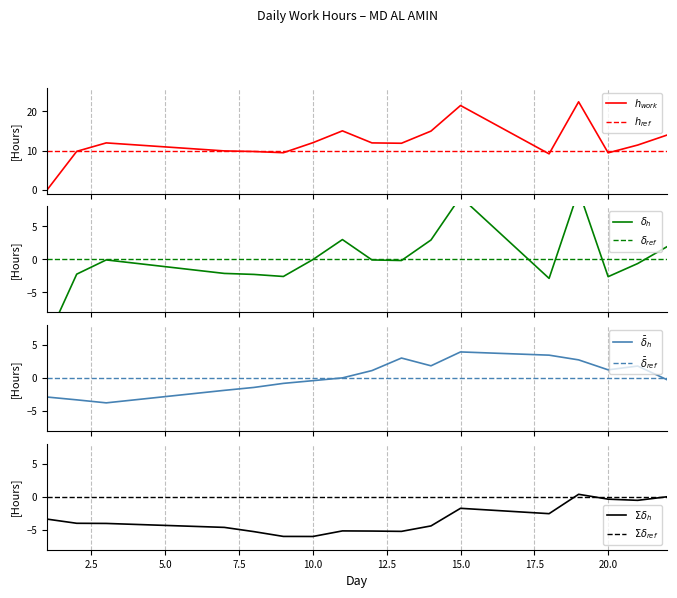

How many categories are shown in the chart?

17